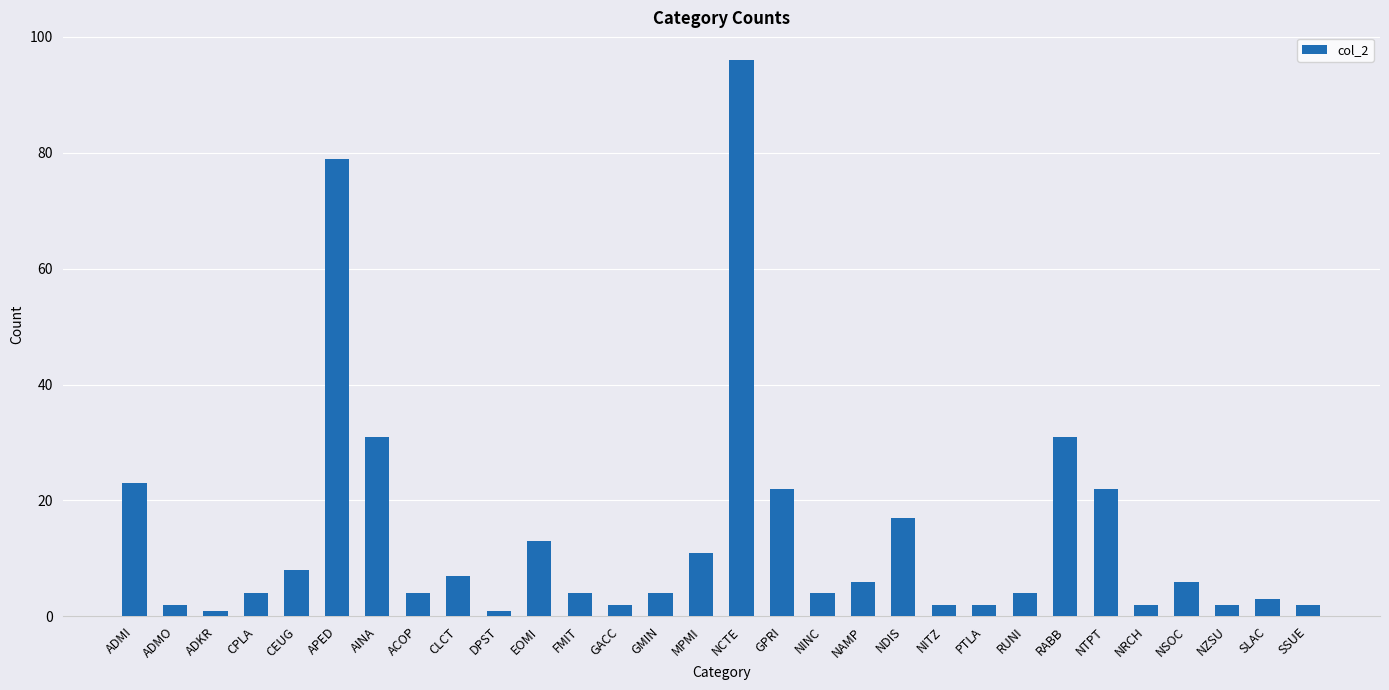

Which category has the highest value across all series?

NCTE